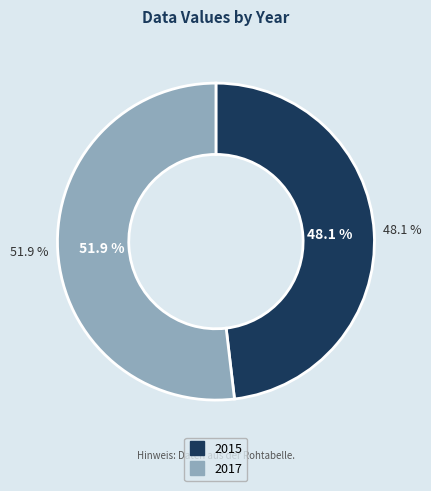

Count the number of slices in the pie.

2